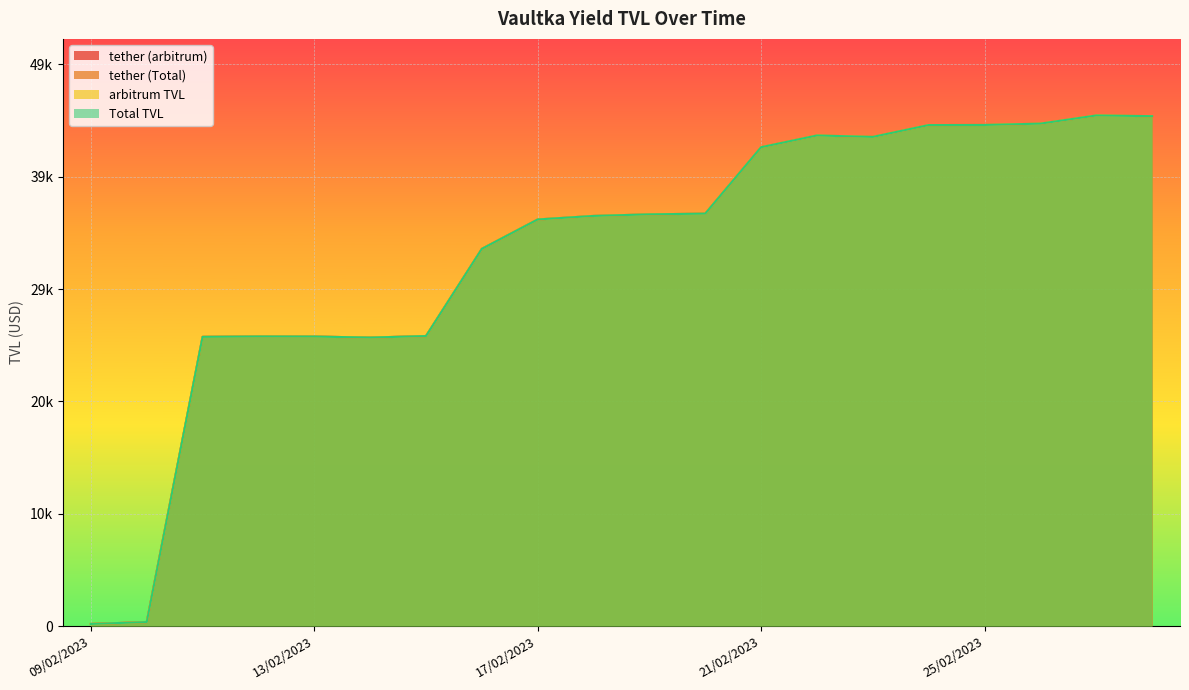

Reading left to right, what are all the values shown in this chart?

tether (arbitrum): 190.1	355.2	25234.7	25266.5	25260.7	25171.6	25304.2	32910.0	35473.7	35782.0	35920.5	35982.0	41776.7	42799.3	42675.7	43707.2	43717.7	43833.3	44544.5	44485.3
tether (Total): 190.1	355.2	25234.7	25266.5	25260.7	25171.6	25304.2	32910.0	35473.7	35782.0	35920.5	35982.0	41776.7	42799.3	42675.7	43707.2	43717.7	43833.3	44544.5	44485.3
arbitrum TVL: 190.1	355.2	25234.7	25266.5	25260.7	25171.6	25304.2	32910.0	35473.7	35782.0	35920.5	35982.0	41776.7	42799.3	42675.7	43707.2	43717.7	43833.3	44544.5	44485.3
Total TVL: 190.1	355.2	25234.7	25266.5	25260.7	25171.6	25304.2	32910.0	35473.7	35782.0	35920.5	35982.0	41776.7	42799.3	42675.7	43707.2	43717.7	43833.3	44544.5	44485.3